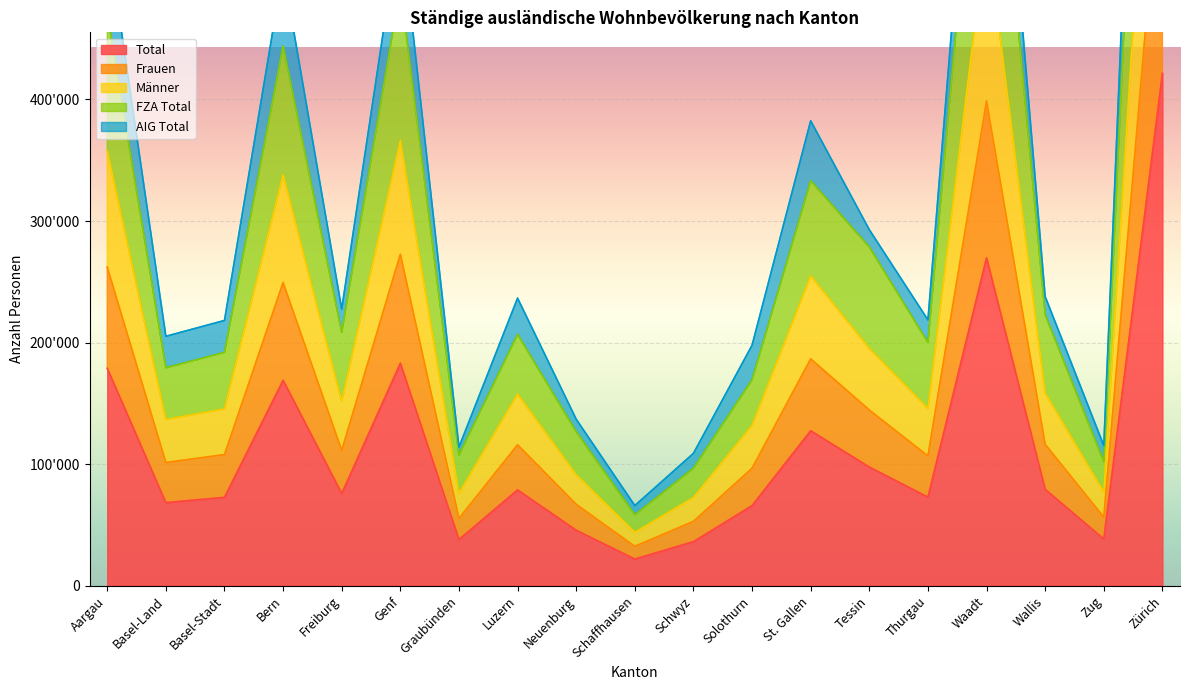

What is the greatest value displayed?

1264491